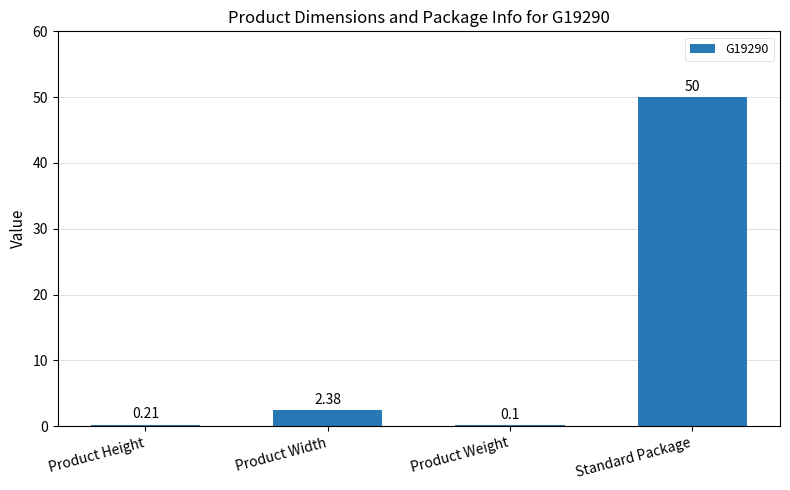

At which label does the data first exceed 2?

Product Width